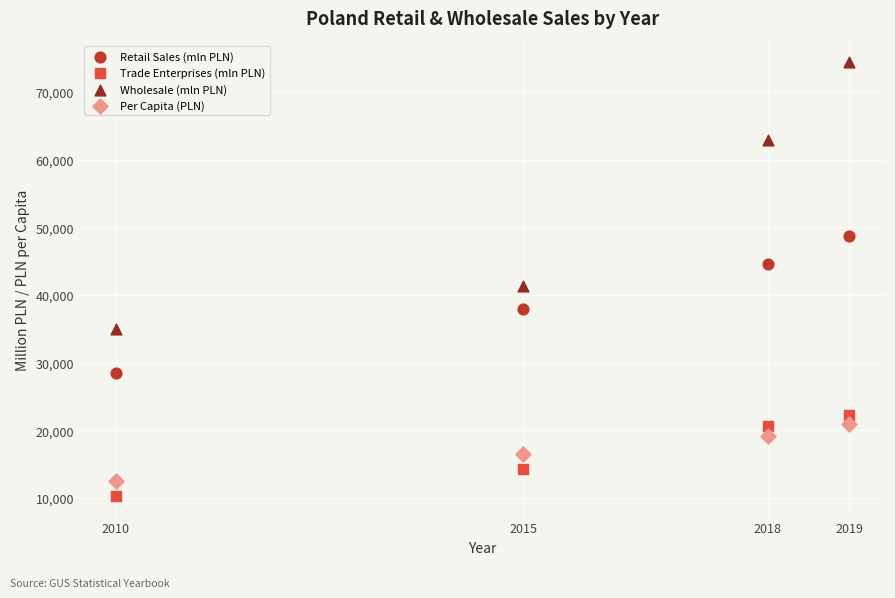

Which series contains the highest Y value?

Wholesale (mln PLN)